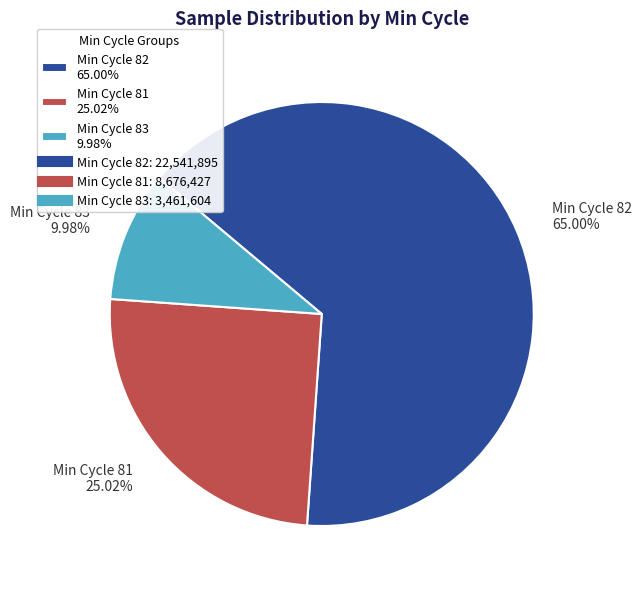

Is the sum of Min Cycle 81 25.02% and Min Cycle 82 65.00% greater than half?

Yes